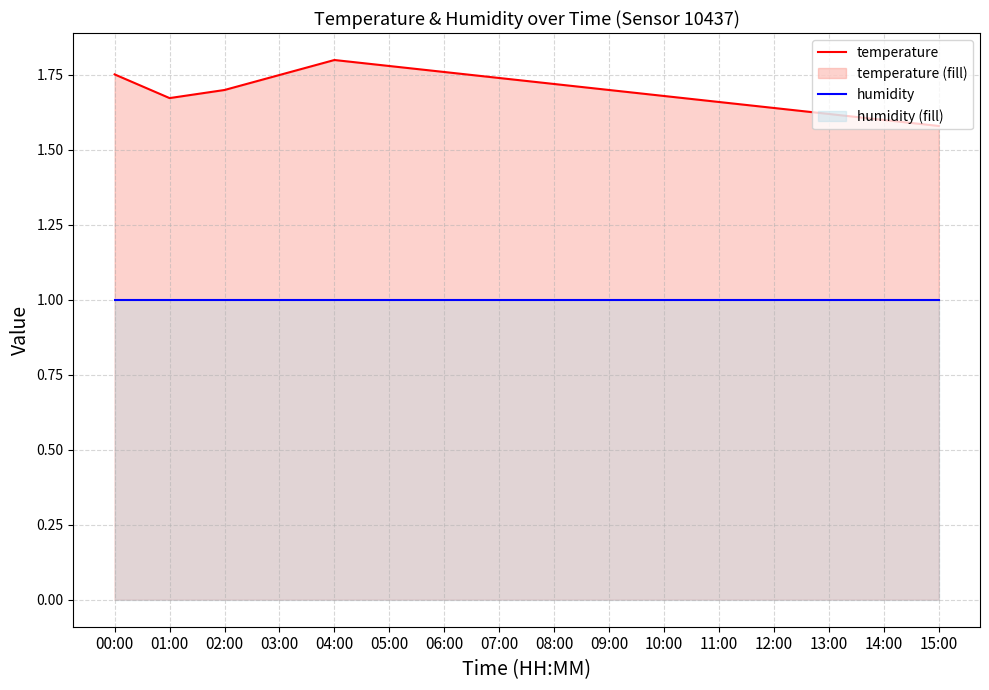

What is the sum of all humidity values?

16.0